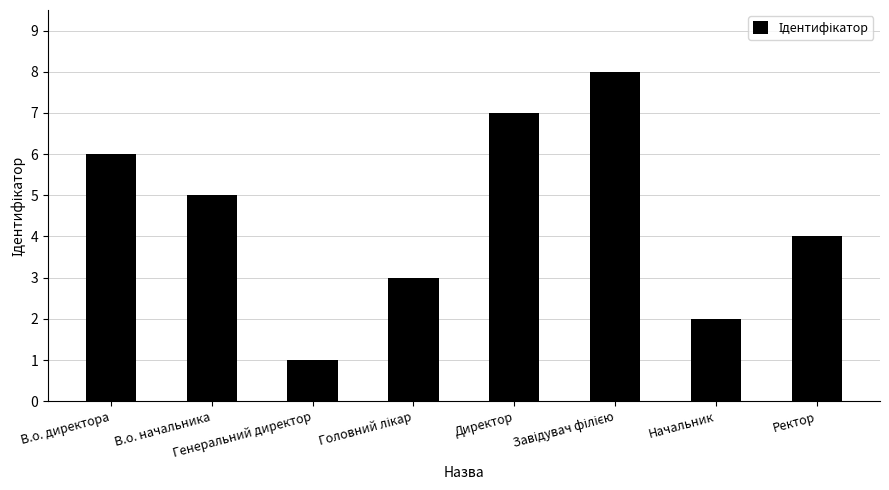

At which category does the chart reach its minimum across all series?

Генеральний директор